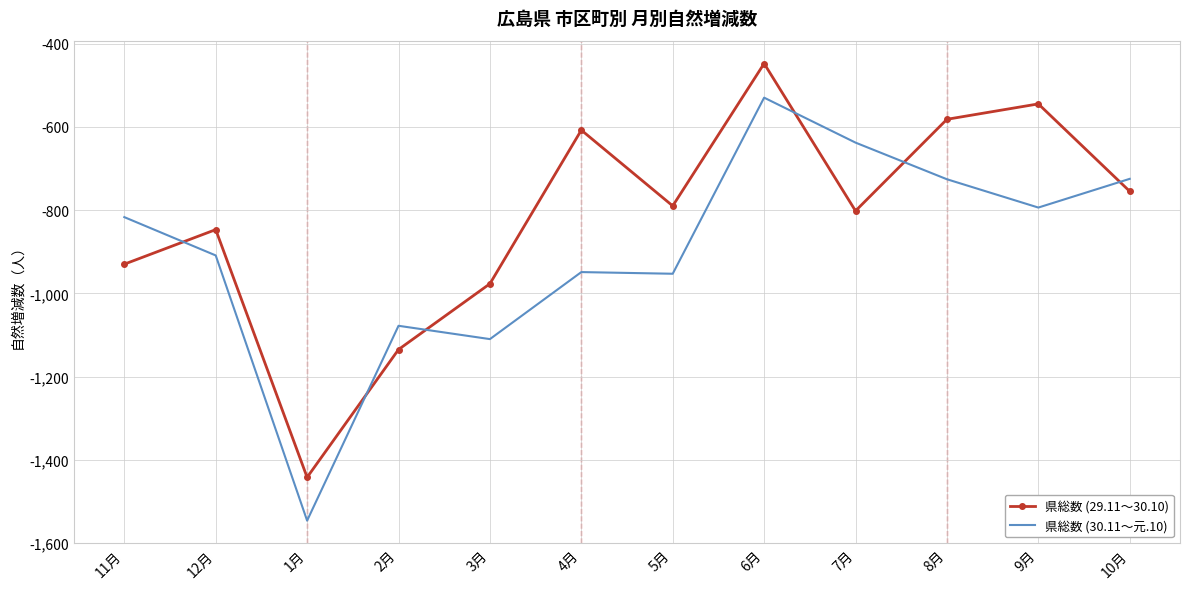

Where does the 県総数 (30.11～元.10) series first go above -817?

6月